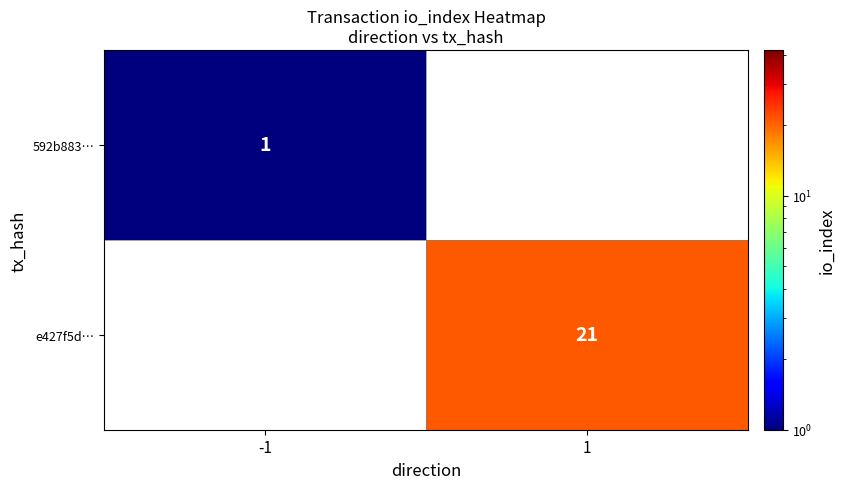

Is the value of 592b883… at -1 greater than the value of e427f5d… at 1?

No